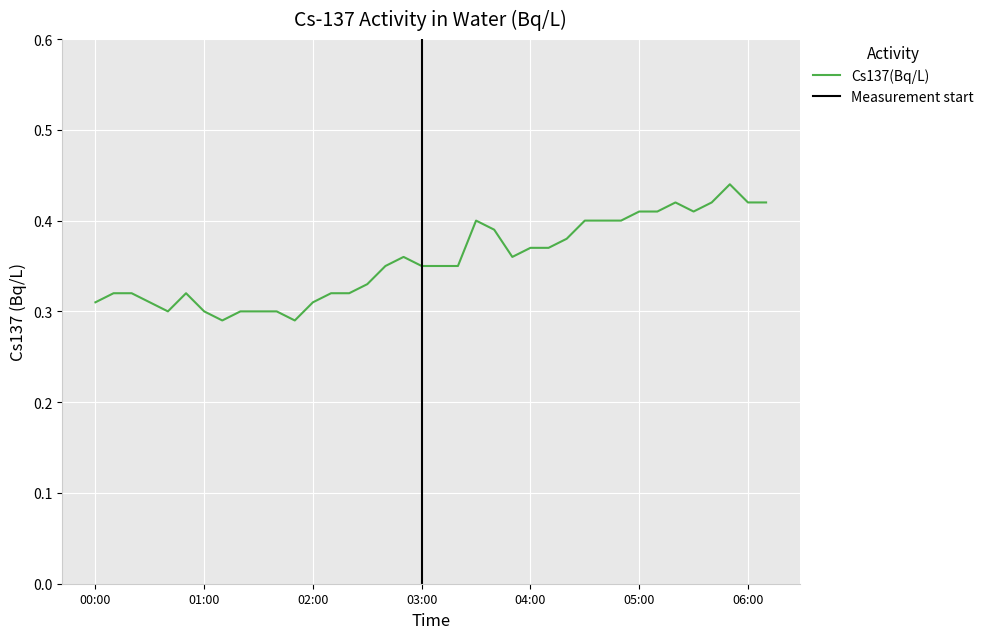

Does the chart display data point markers on the line(s)?

No